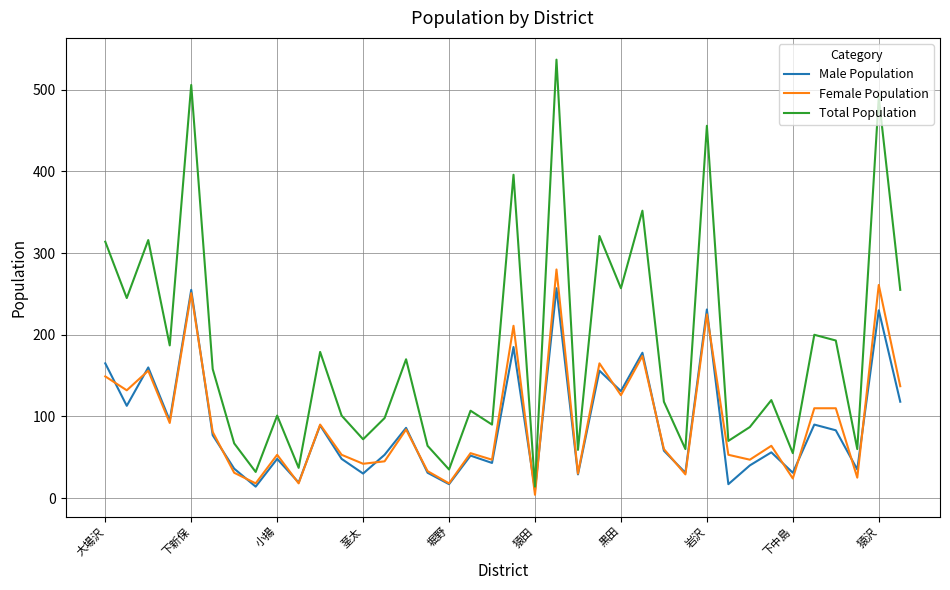

Which series has the largest total across all categories?

Total Population